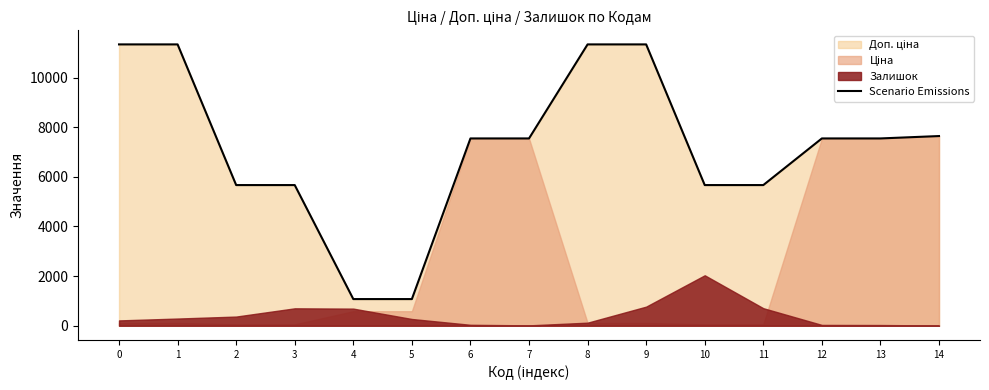

Approximately how many times larger is the value at 14 compared to 10?

1.3